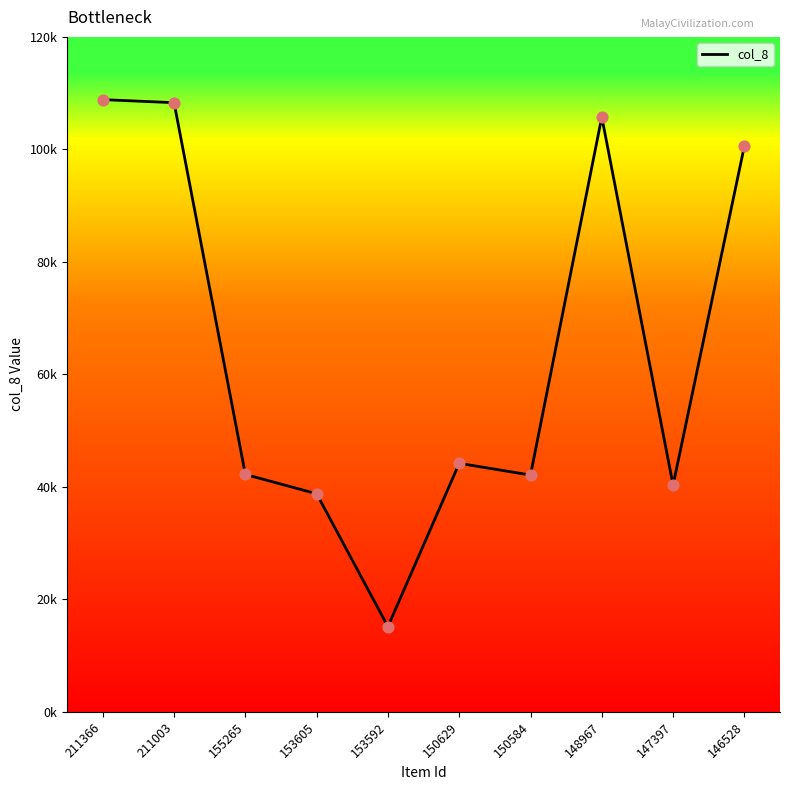

What is the change in value from 148967 to 146528?

-5171